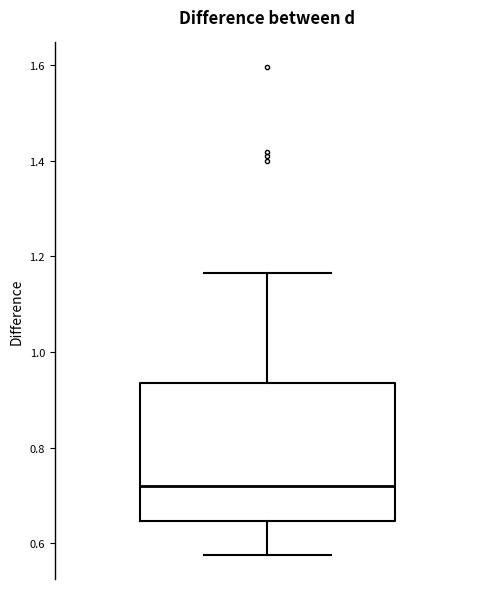

Where is the lower edge of the box on the y-axis? The values are not printed on the chart, so give them approximately, as read against the axis.

0.64